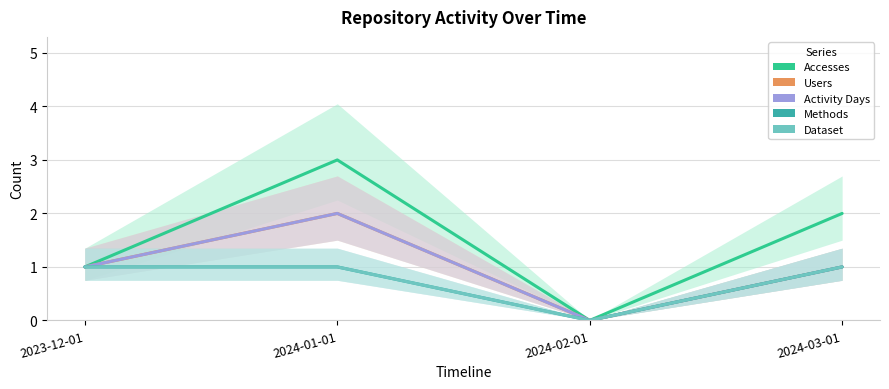

What is the difference between the maximum and minimum values in the Users series?

2